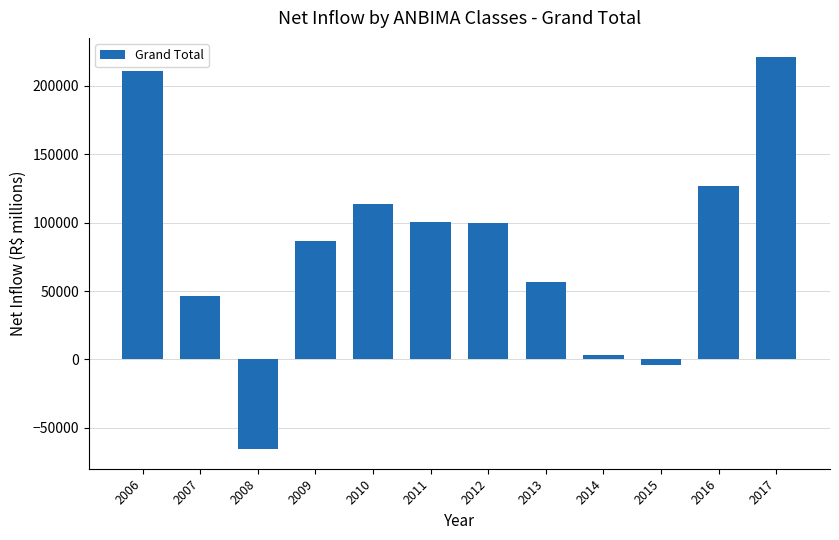

How many negative values are there?

2